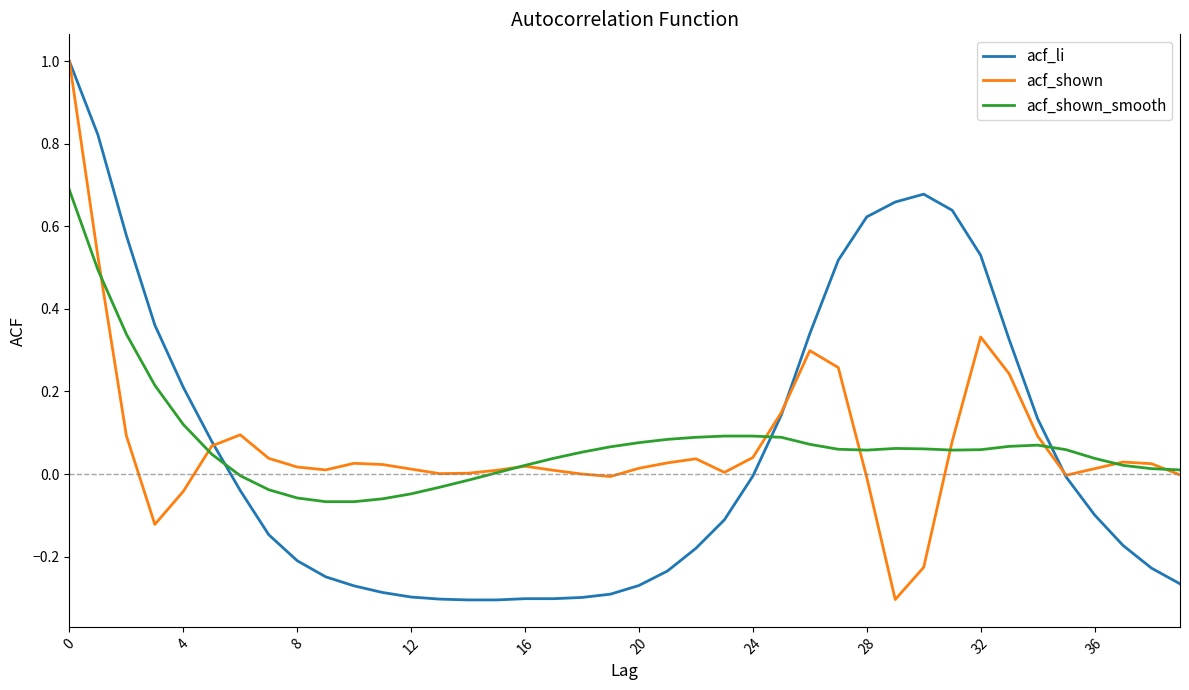

How many categories are shown in the chart?

40